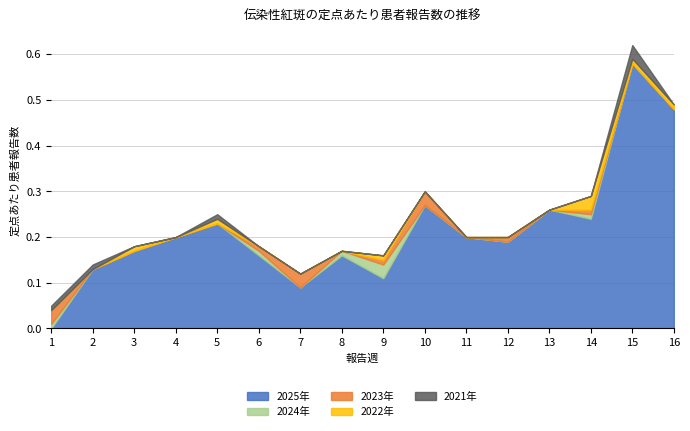

True or false: 2021年 has a value of 0.0 at 3.

True